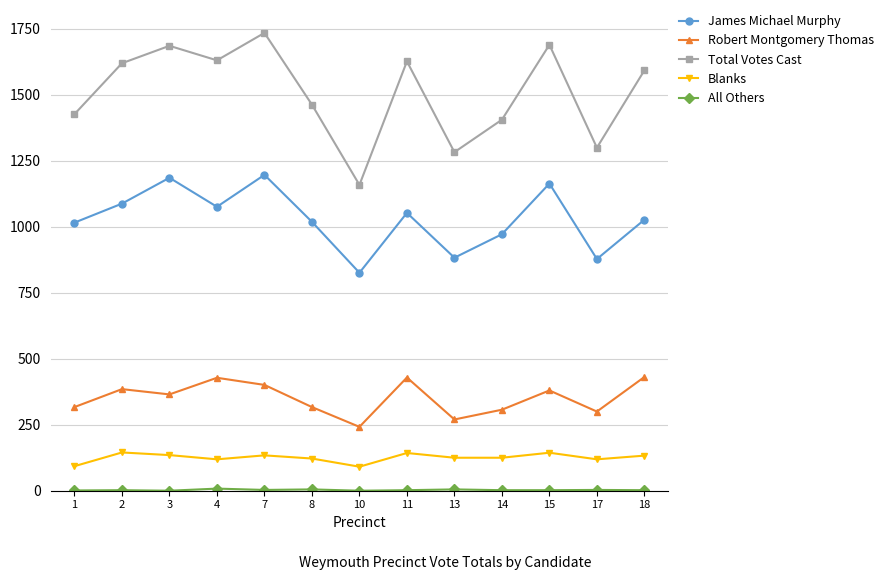

True or false: Total Votes Cast has a value of 1283 at 13.

True